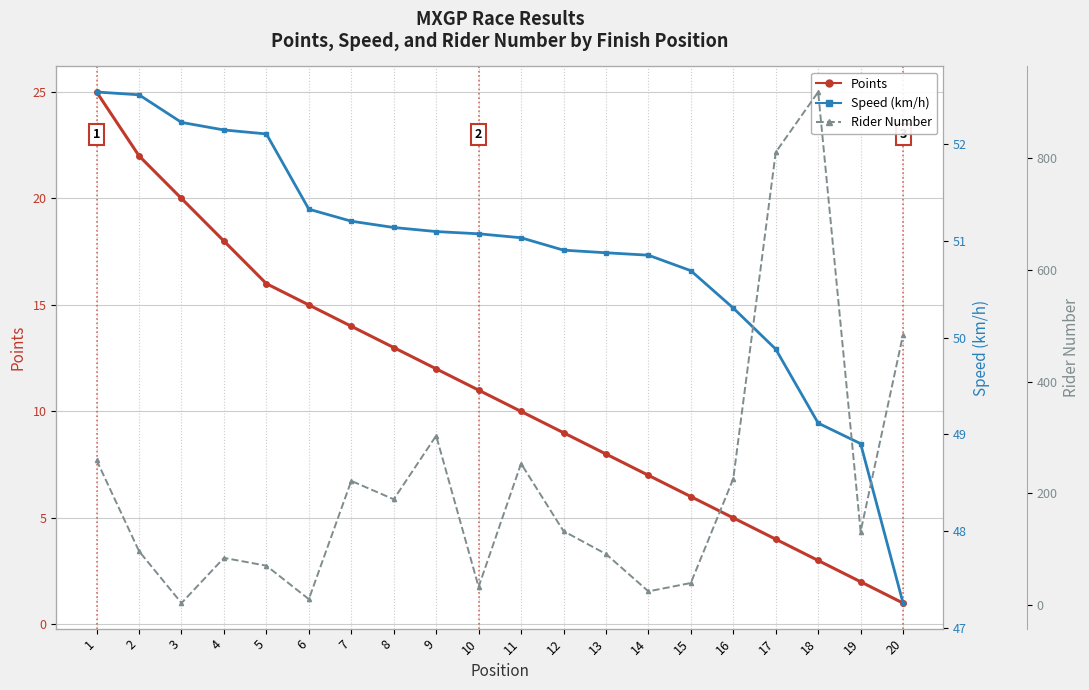

List the series in order of their overall mean, lowest first.

Points, Speed (km/h), Rider Number